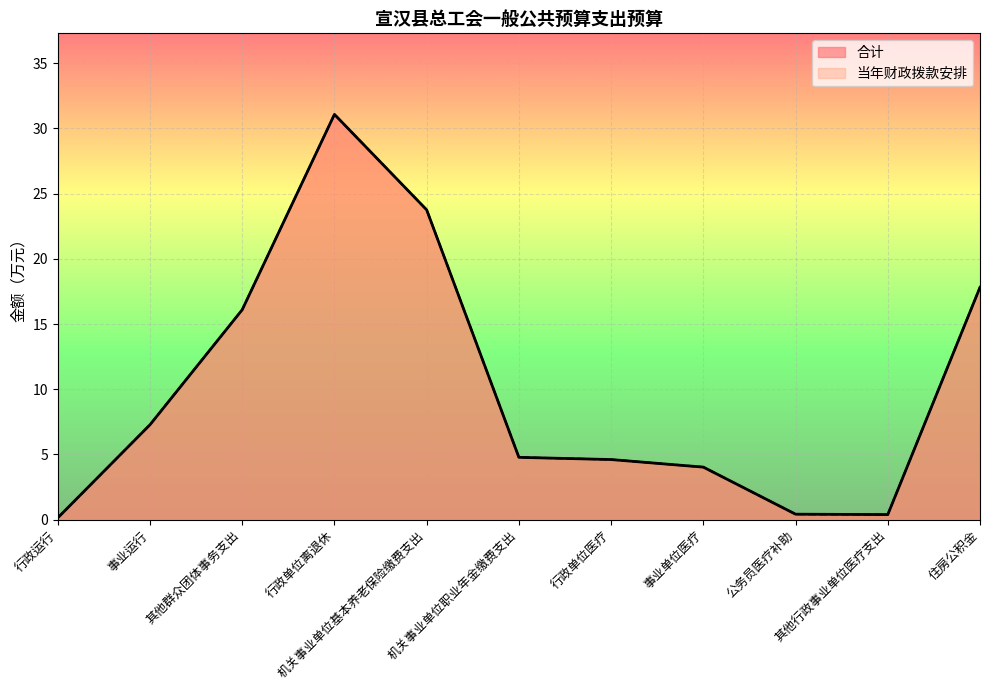

The 当年财政拨款安排 series shows 0.4 at 公务员医疗补助. True or false?

True